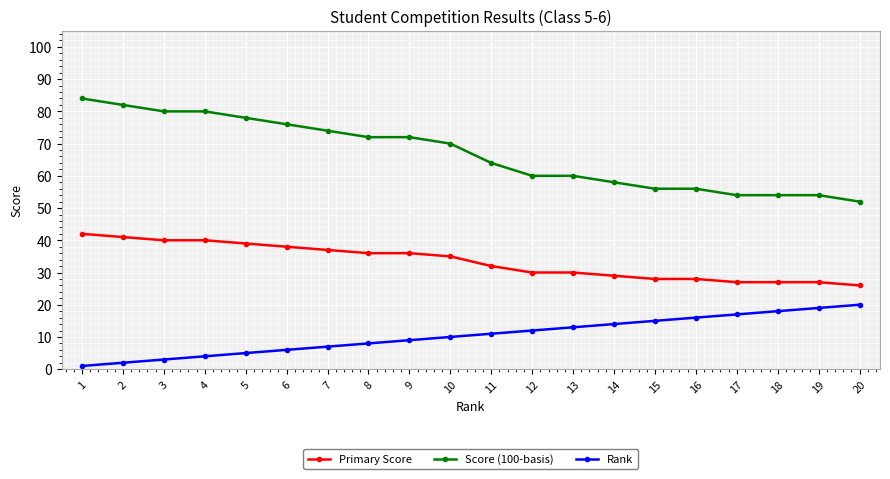

Reading right to left, transcribe all the data shown in this chart.

Primary Score: 26	27	27	27	28	28	29	30	30	32	35	36	36	37	38	39	40	40	41	42
Score (100-basis): 52	54	54	54	56	56	58	60	60	64	70	72	72	74	76	78	80	80	82	84
Rank: 20	19	18	17	16	15	14	13	12	11	10	9	8	7	6	5	4	3	2	1